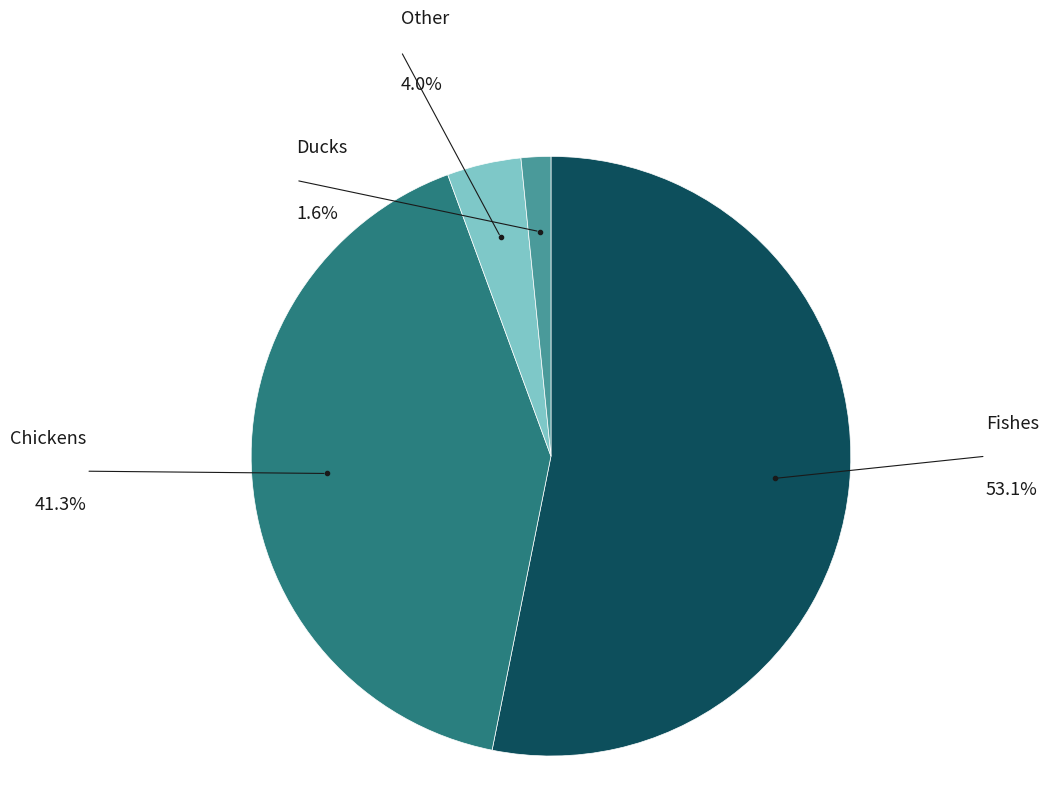

How many slices are in this pie chart?

4